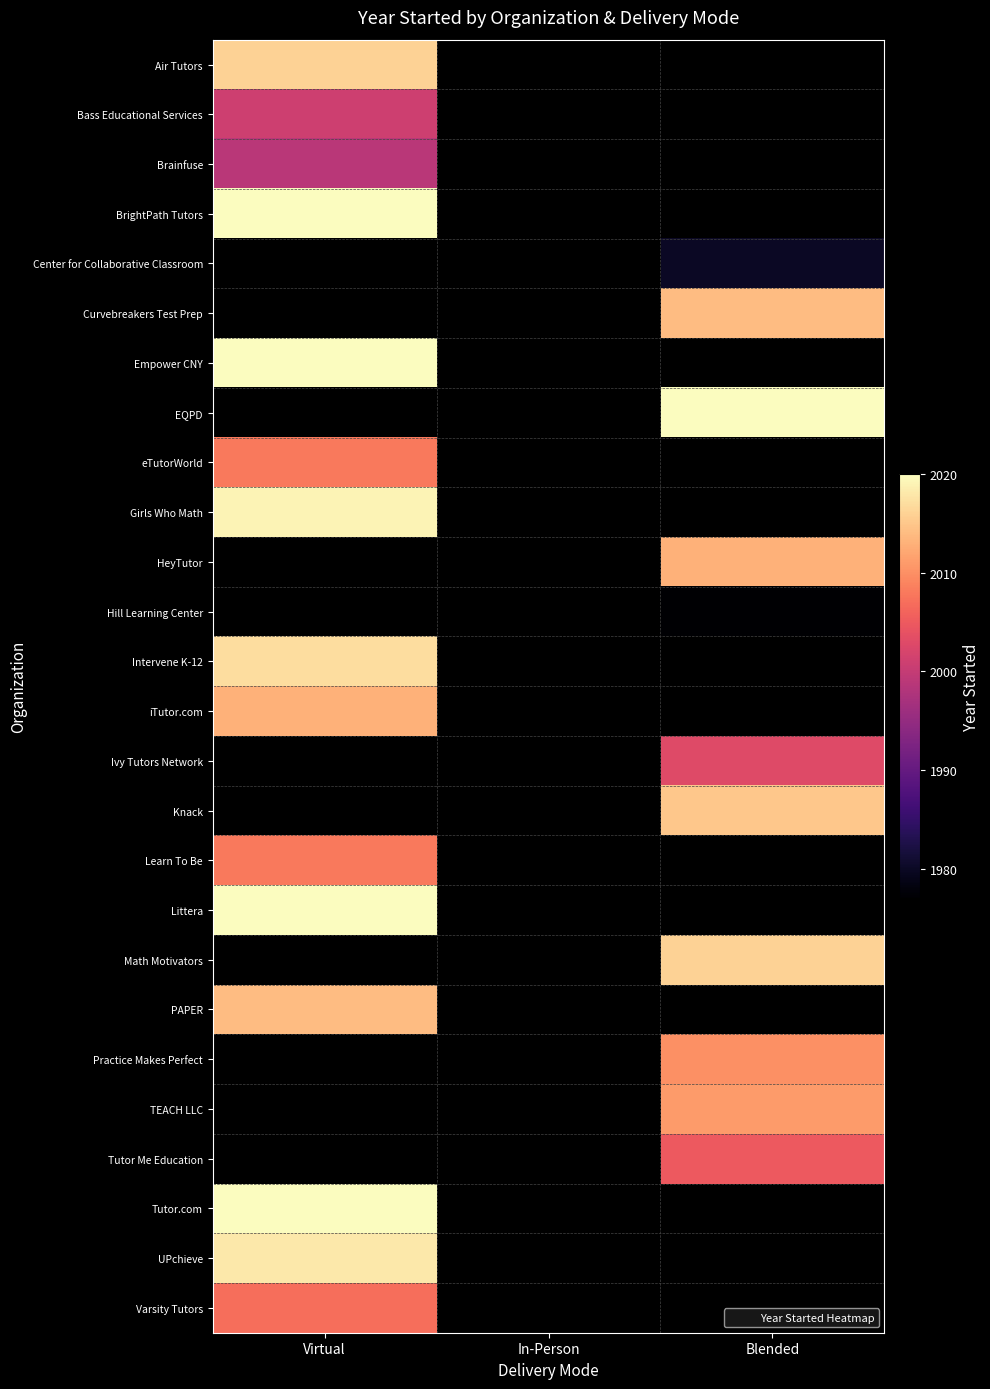

At which label does Center for Collaborative Classroom reach its peak?

Virtual